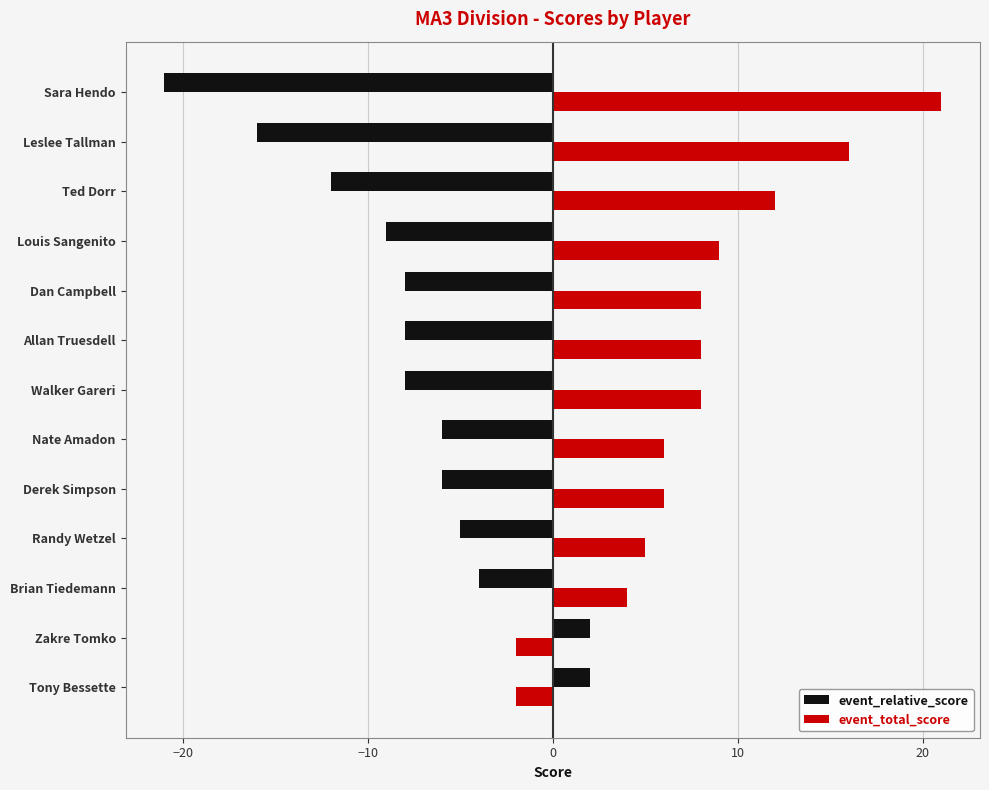

At which category does the chart reach its minimum across all series?

Sara Hendo